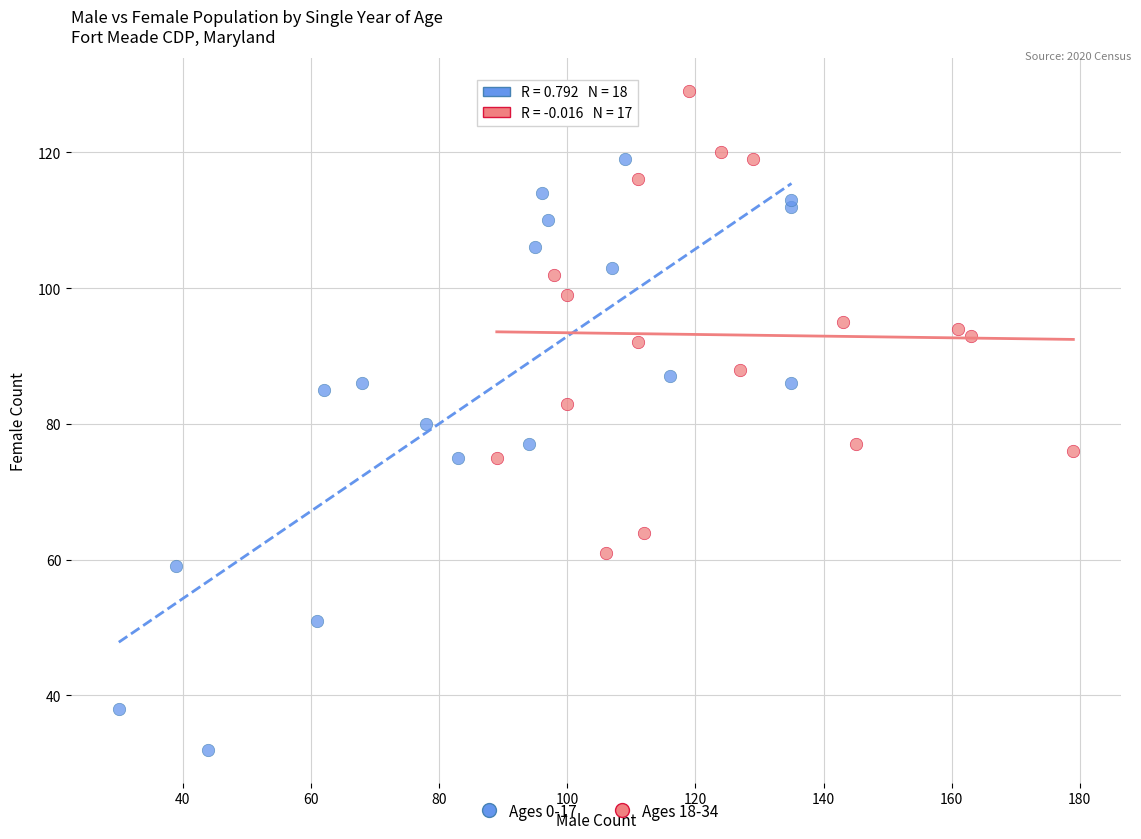

Which series contains the lowest Y value?

Ages 0-17